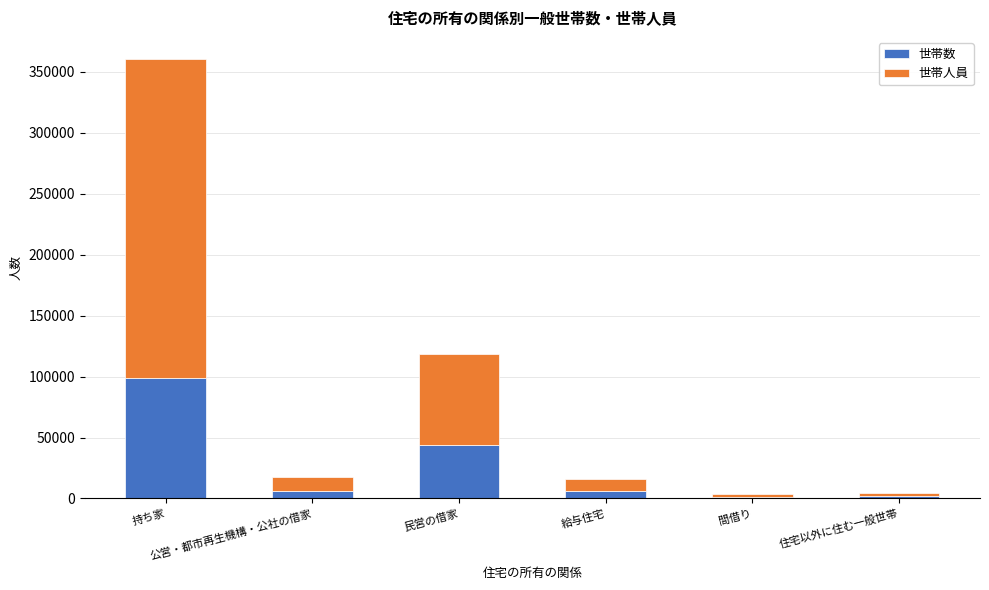

What is the approximate value of 世帯数 at 持ち家, to the nearest 100?

98500